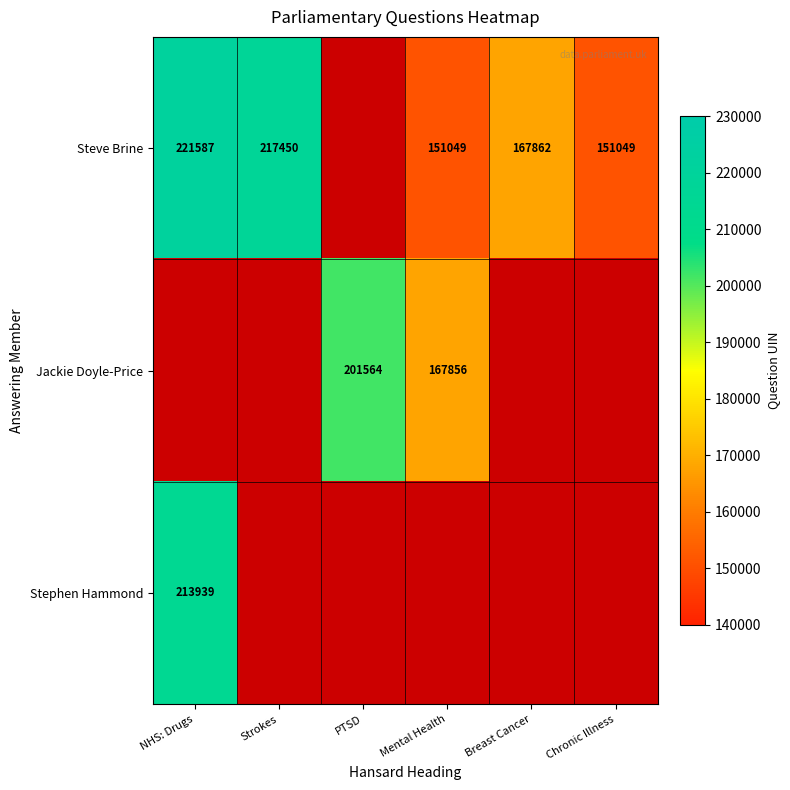

Is it true that Steve Brine equals 198695.9 at Chronic Illness?

False